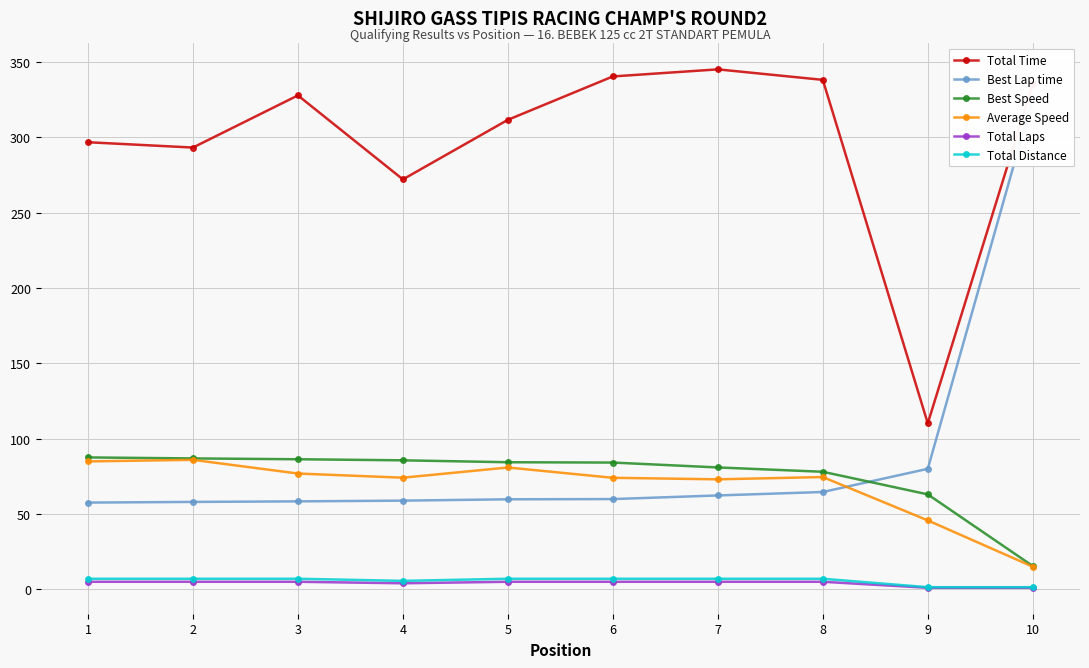

Reading left to right, transcribe all the data shown in this chart.

Total Time: 1=296.8	2=293.2	3=327.9	4=272.1	5=311.7	6=340.5	7=345.2	8=338.2	9=110.2	10=335.3
Best Lap time: 1=57.6	2=58.0	3=58.4	4=58.9	5=59.7	6=59.9	7=62.3	8=64.6	9=80.0	10=326.1
Best Speed: 1=87.5	2=86.9	3=86.3	4=85.6	5=84.4	6=84.1	7=80.9	8=78.0	9=63.0	10=15.5
Average Speed: 1=84.9	2=85.9	3=76.9	4=74.1	5=80.9	6=74.0	7=73.0	8=74.5	9=45.7	10=15.0
Total Laps: 1=5.0	2=5.0	3=5.0	4=4.0	5=5.0	6=5.0	7=5.0	8=5.0	9=1.0	10=1.0
Total Distance: 1=7.0	2=7.0	3=7.0	4=5.6	5=7.0	6=7.0	7=7.0	8=7.0	9=1.4	10=1.4